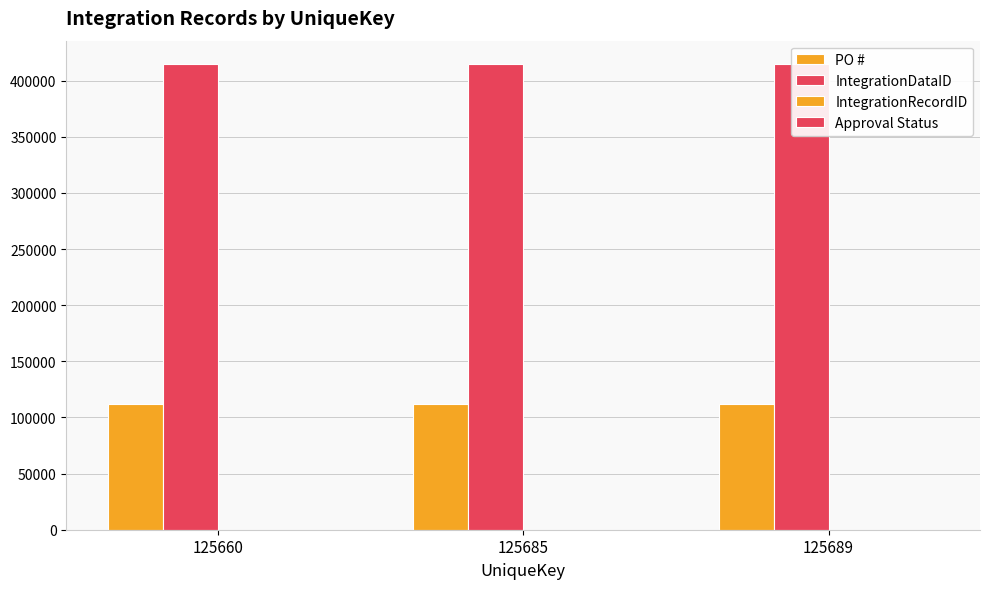

How many groups of bars are there?

3